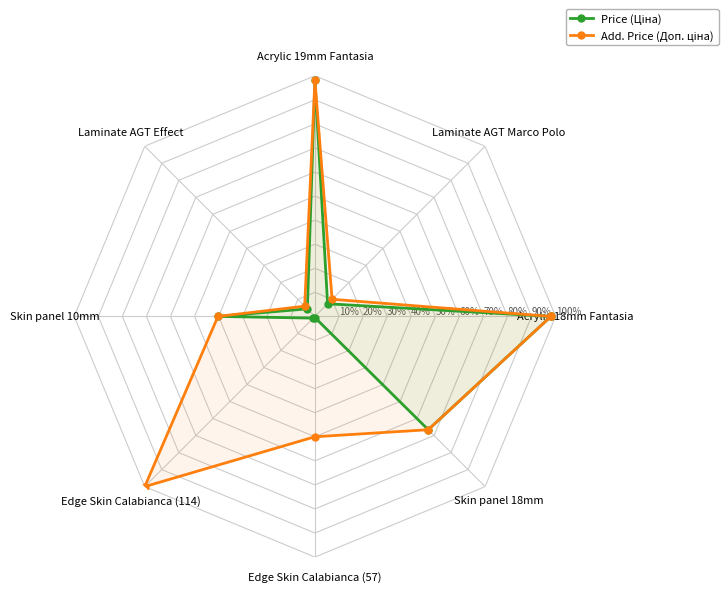

Is it true that Price (Ціна) equals 98.1 at Acrylic 19mm Fantasia?

True